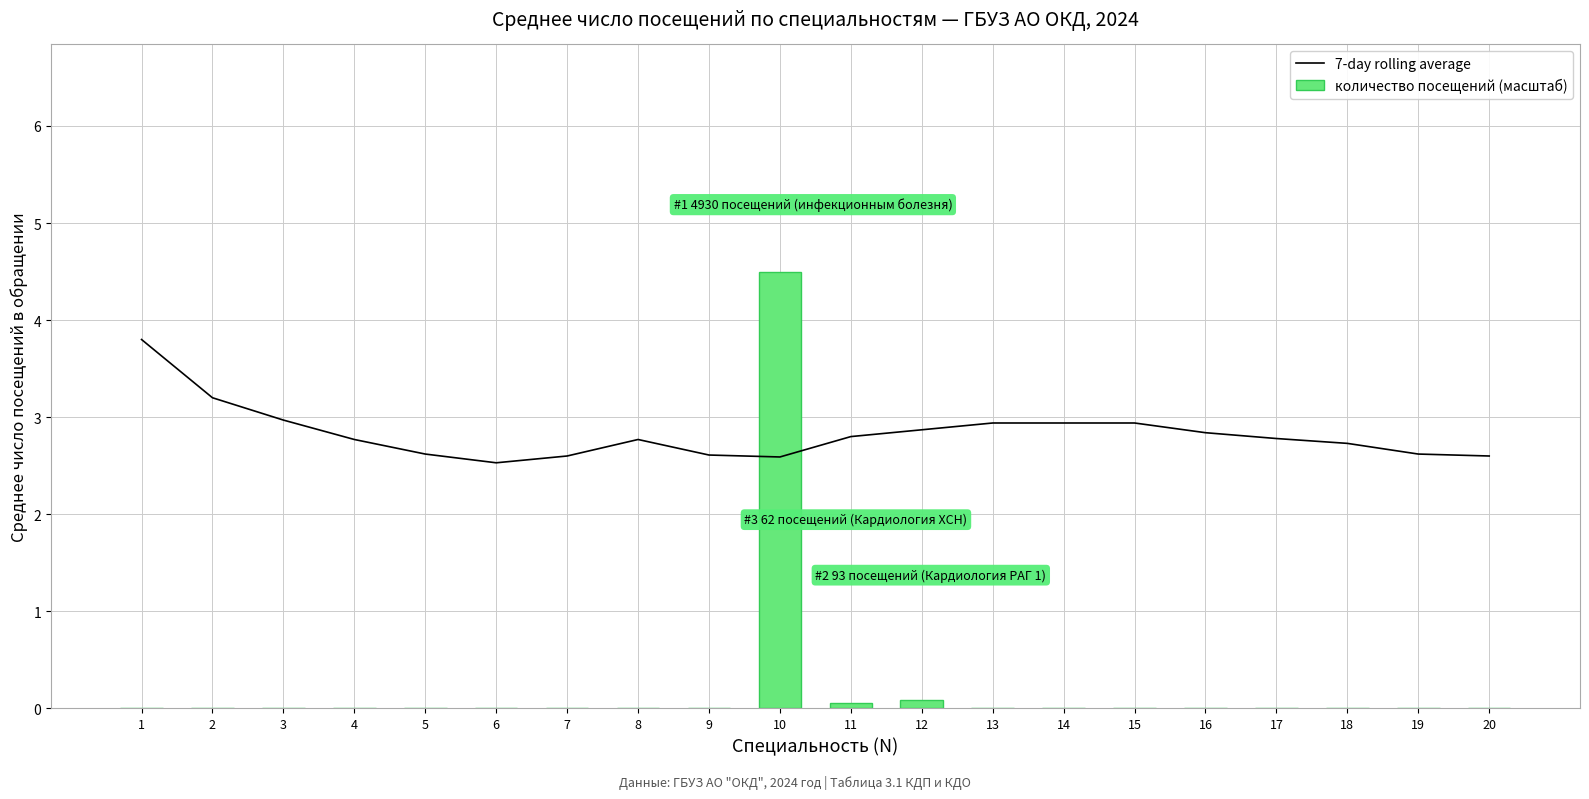

The количество посещений (масштаб) series shows 0.0 at 6. True or false?

True